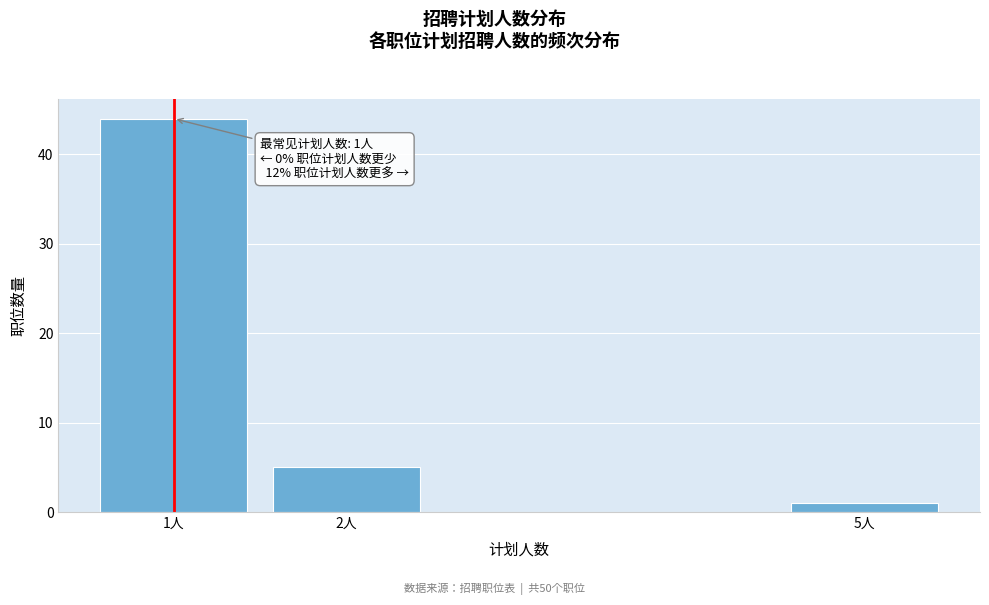

Reading right to left, transcribe all the data shown in this chart.

1	5	44